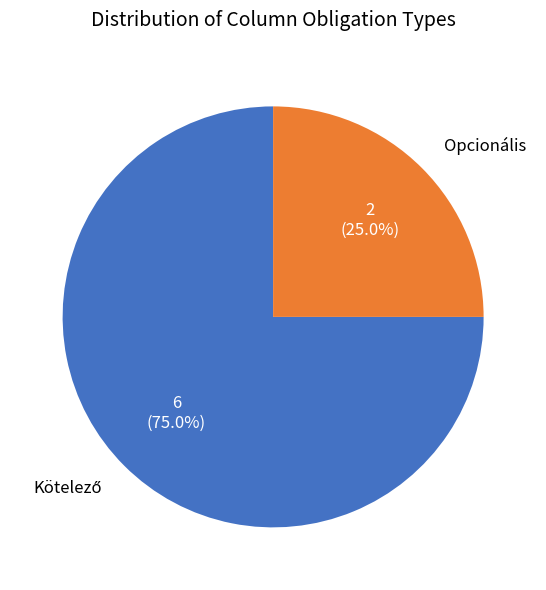

Count the number of slices in the pie.

2